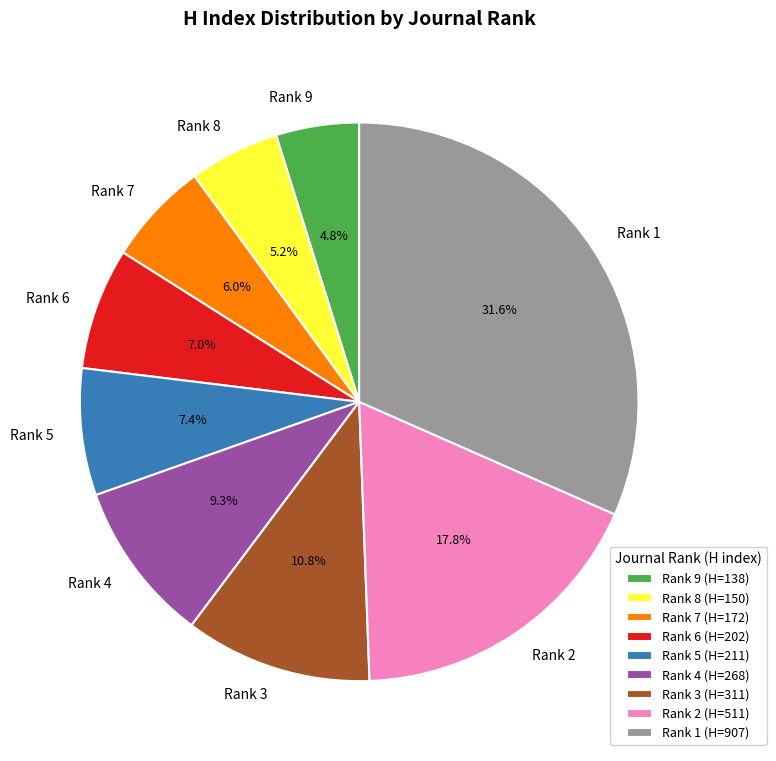

To the nearest percent, what portion does Rank 9 represent?

5%